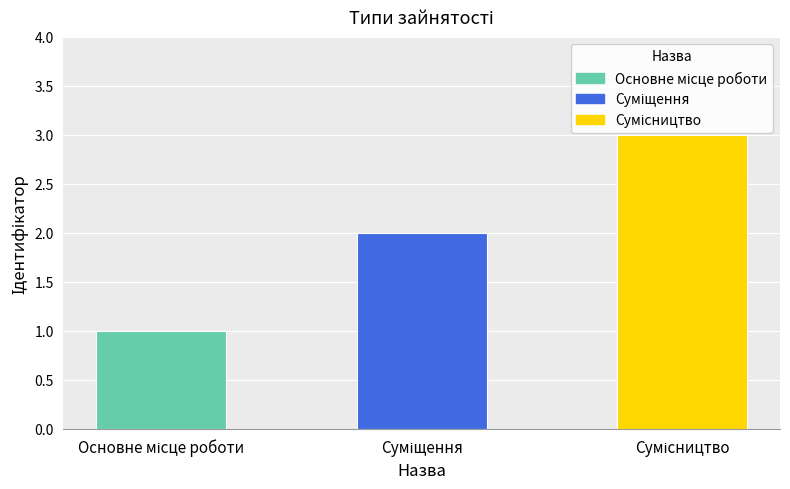

Approximately how many times larger is the value at Суміщення compared to Сумісництво?

0.7